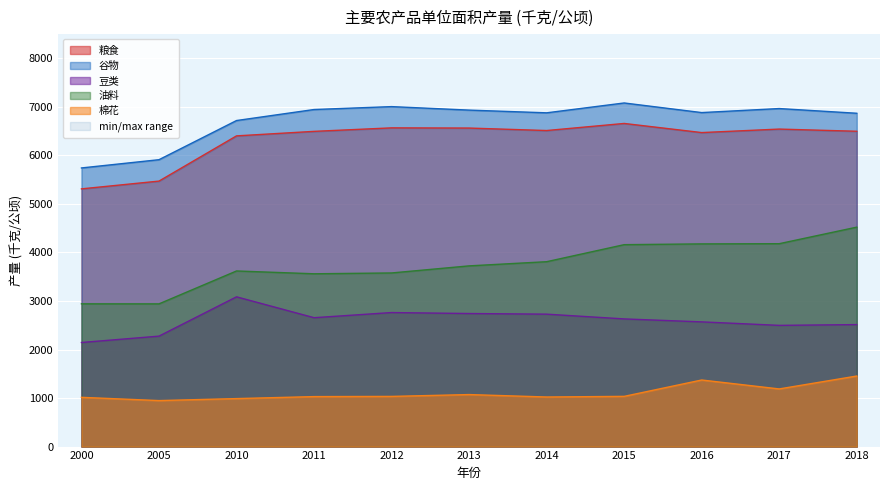

At how many categories does at least one series exceed 4545?

11